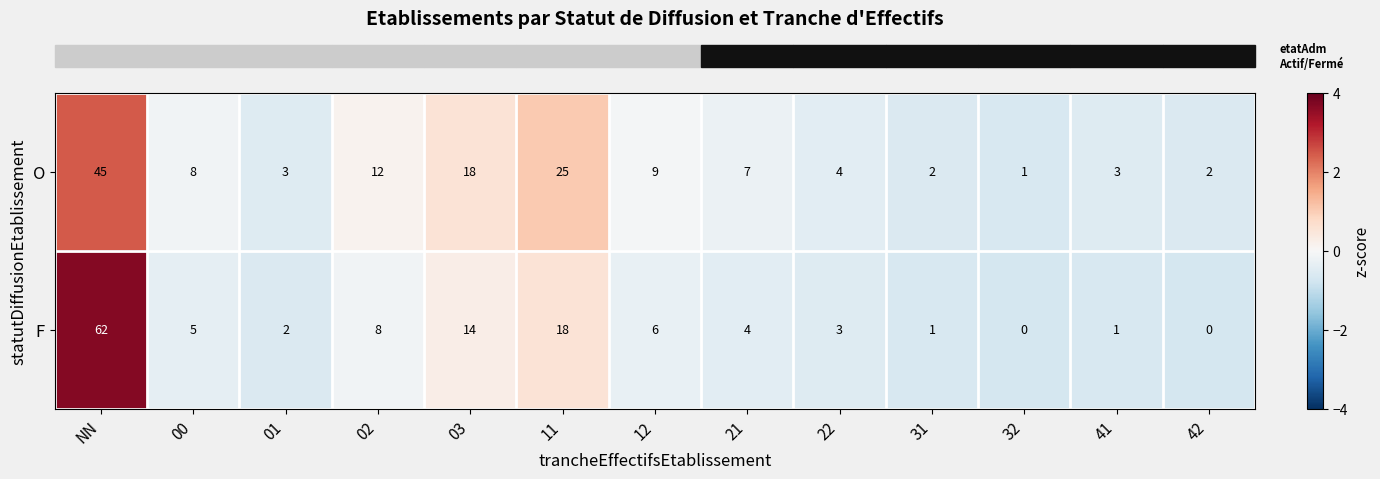

At 00, list the series in order from largest to smallest.

O, F